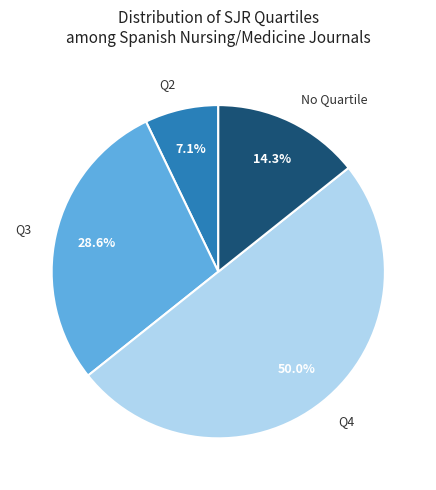

Which slice is the largest?

Q4